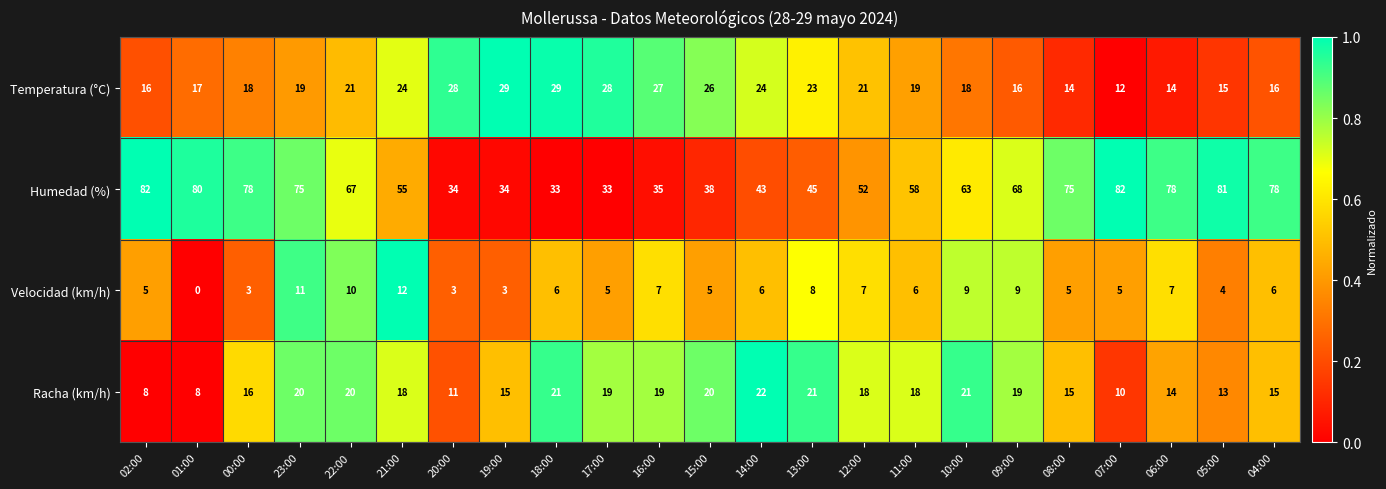

At 01:00, list the series in order from largest to smallest.

Humedad (%), Temperatura (°C), Racha (km/h), Velocidad (km/h)